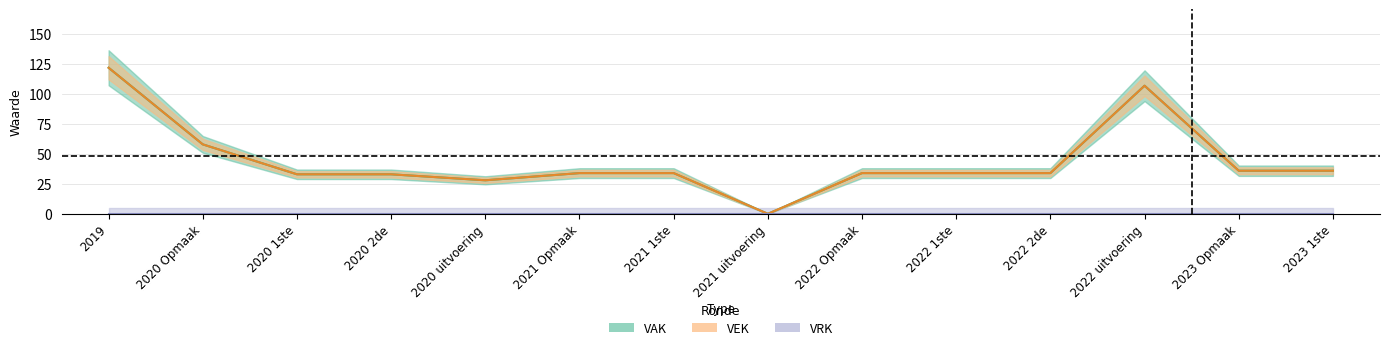

Reading right to left, extract all data points from this chart.

VAK: 36	36	107	34	34	34	0	34	34	28	33	33	58	122
VEK: 36	36	107	34	34	34	0	34	34	28	33	33	58	122